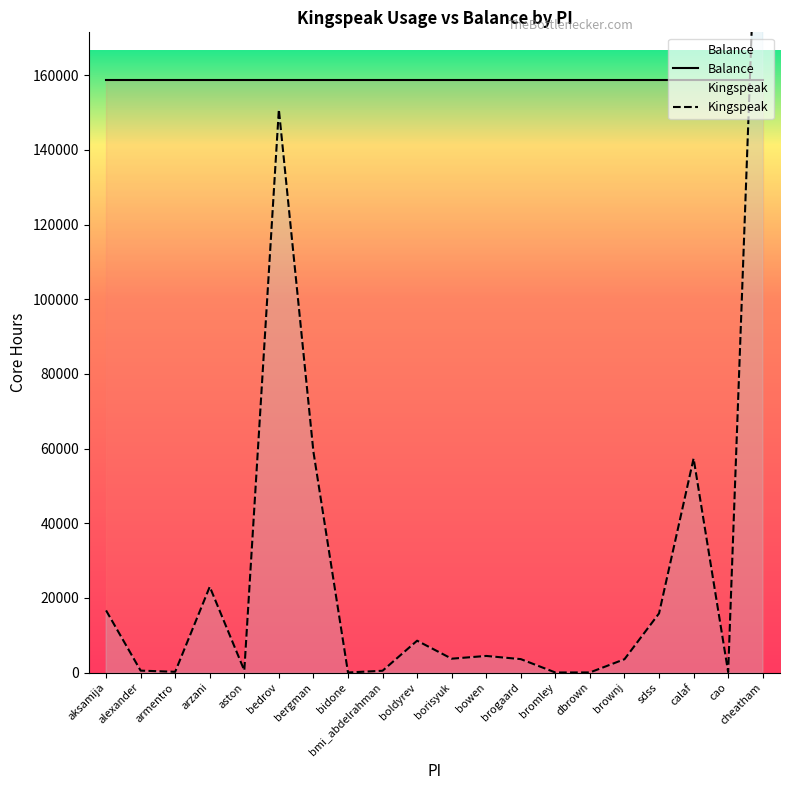

The Balance series shows 158796.2 at borisyuk. True or false?

True